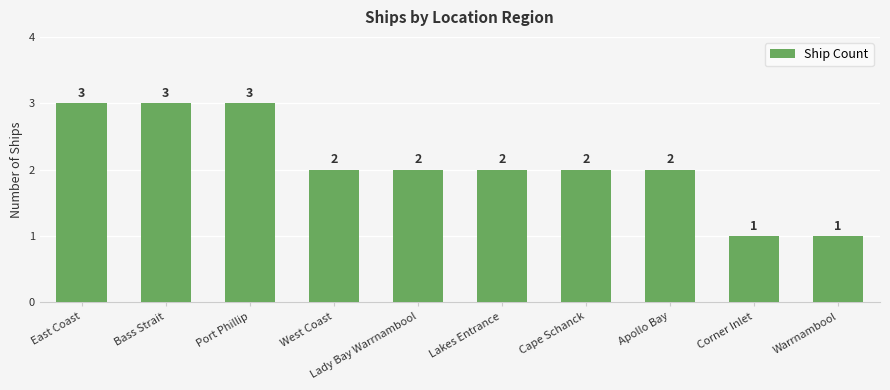

What is the change in value from Bass Strait to Corner Inlet?

-2